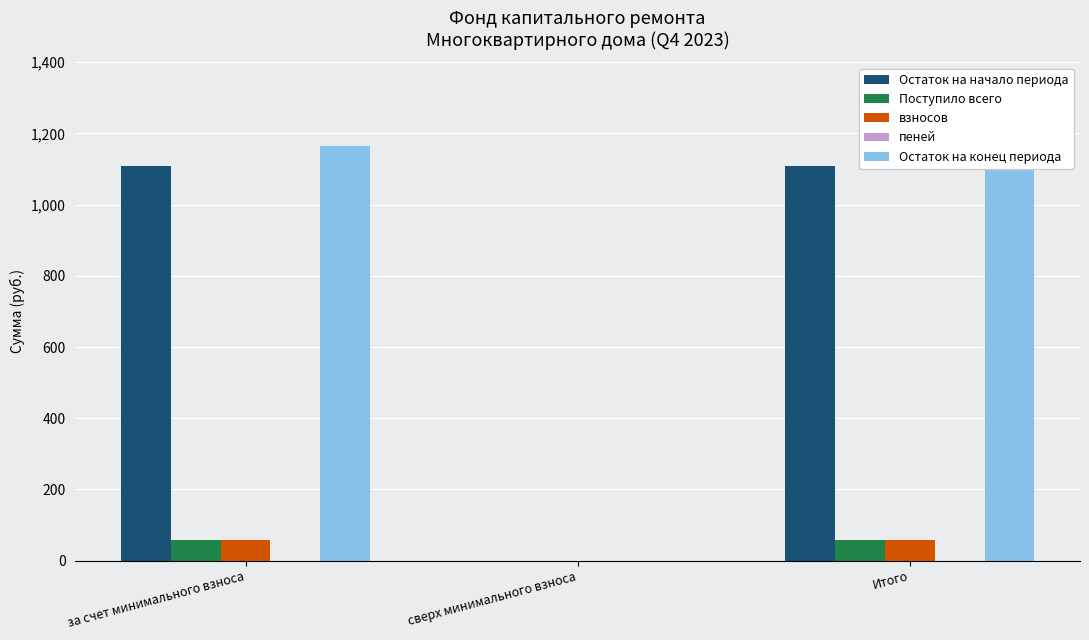

Count the пеней values in the range 0 to 1.

3